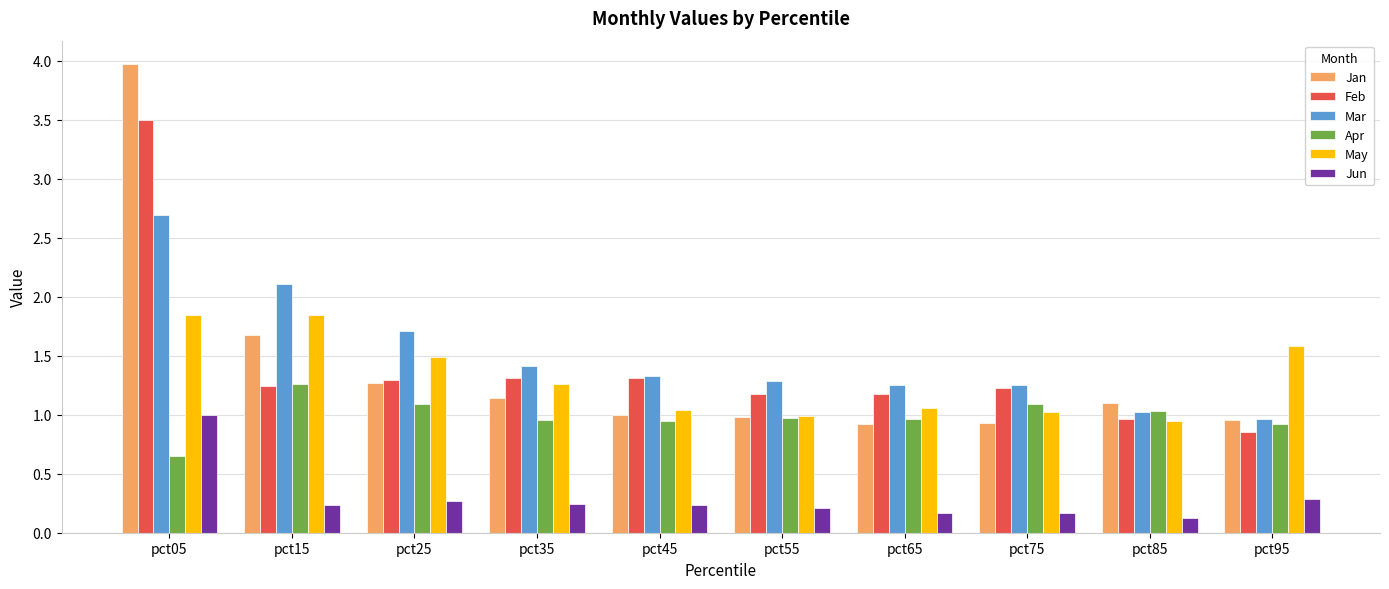

What is the spread (max minus min) of values at pct15?

1.9